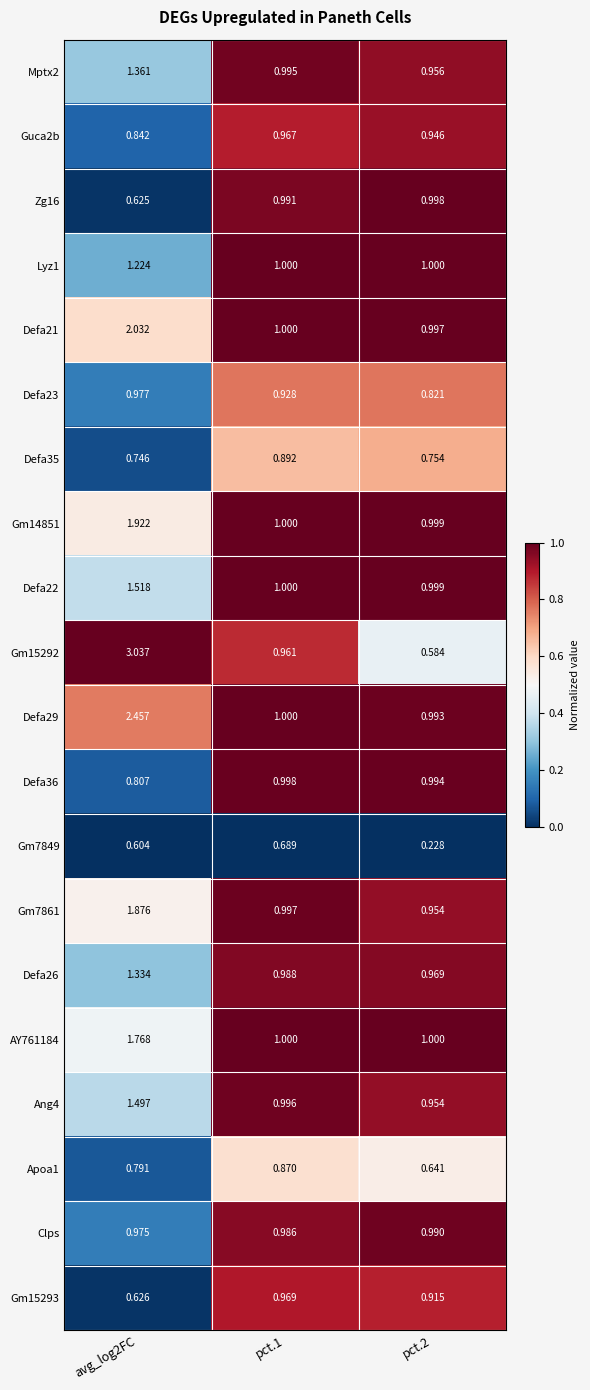

How many series are shown in this chart?

20